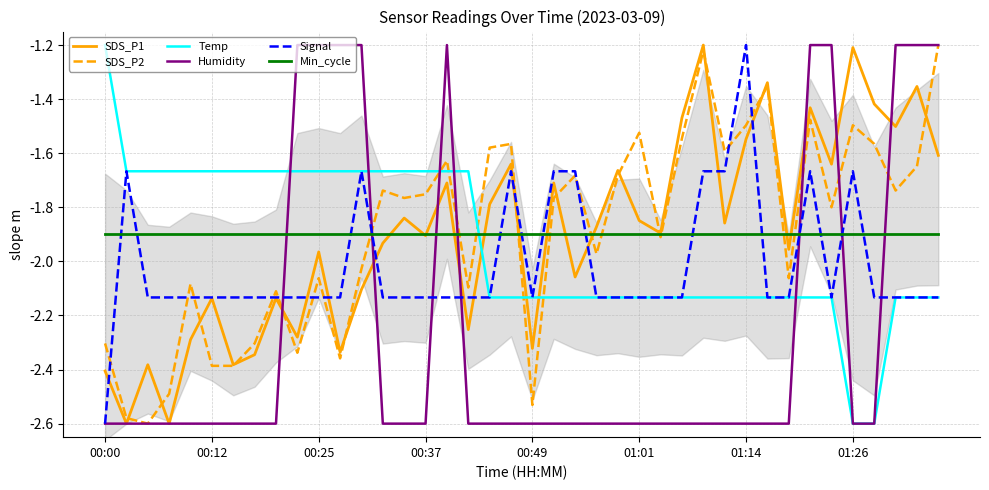

True or false: Min_cycle has more than 0 interior local peaks.

False